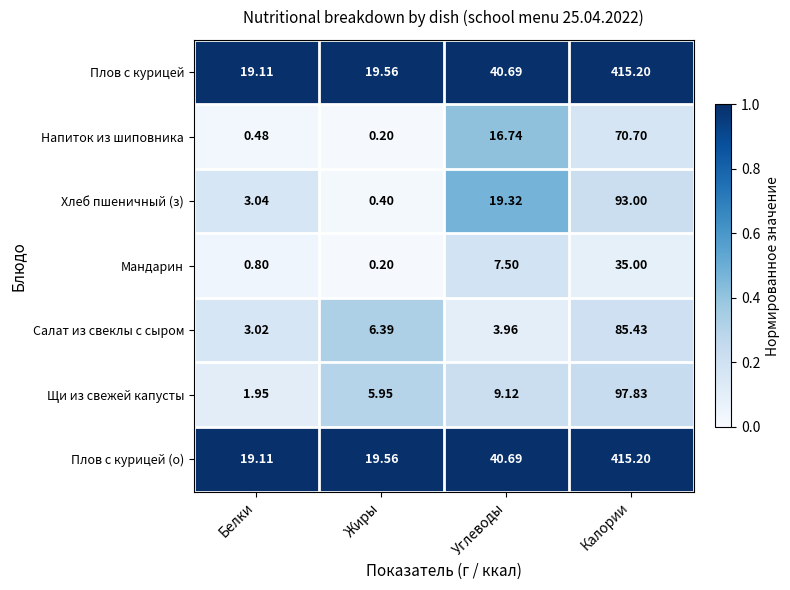

Which category has the lowest value across all series?

Жиры